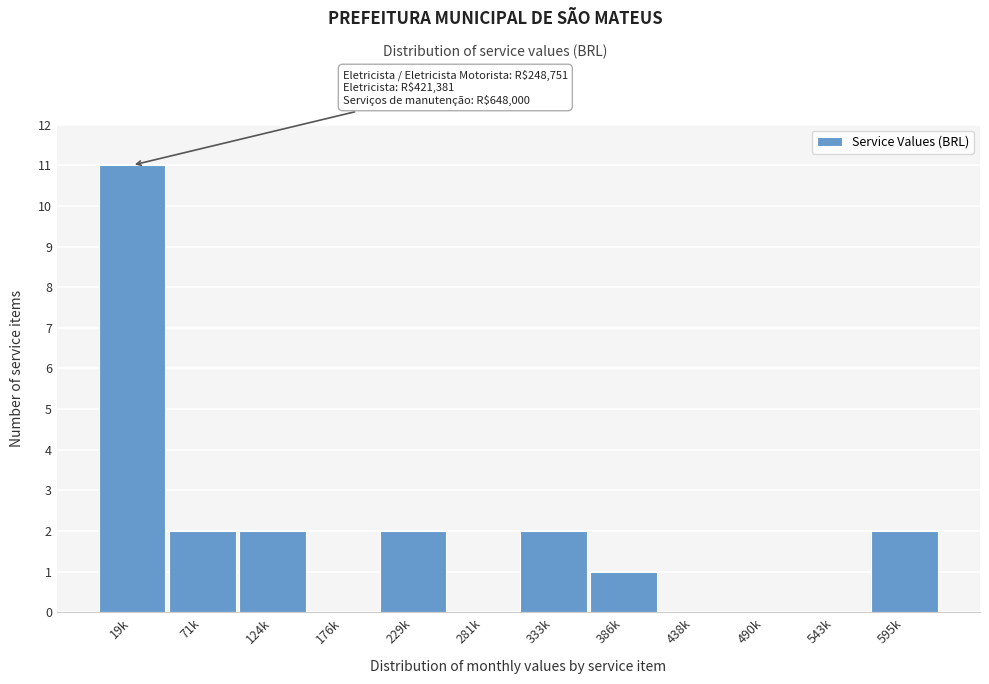

Reading left to right, what are all the values shown in this chart?

19k=11	71k=2	124k=2	176k=0	229k=2	281k=0	333k=2	386k=1	438k=0	490k=0	543k=0	595k=2